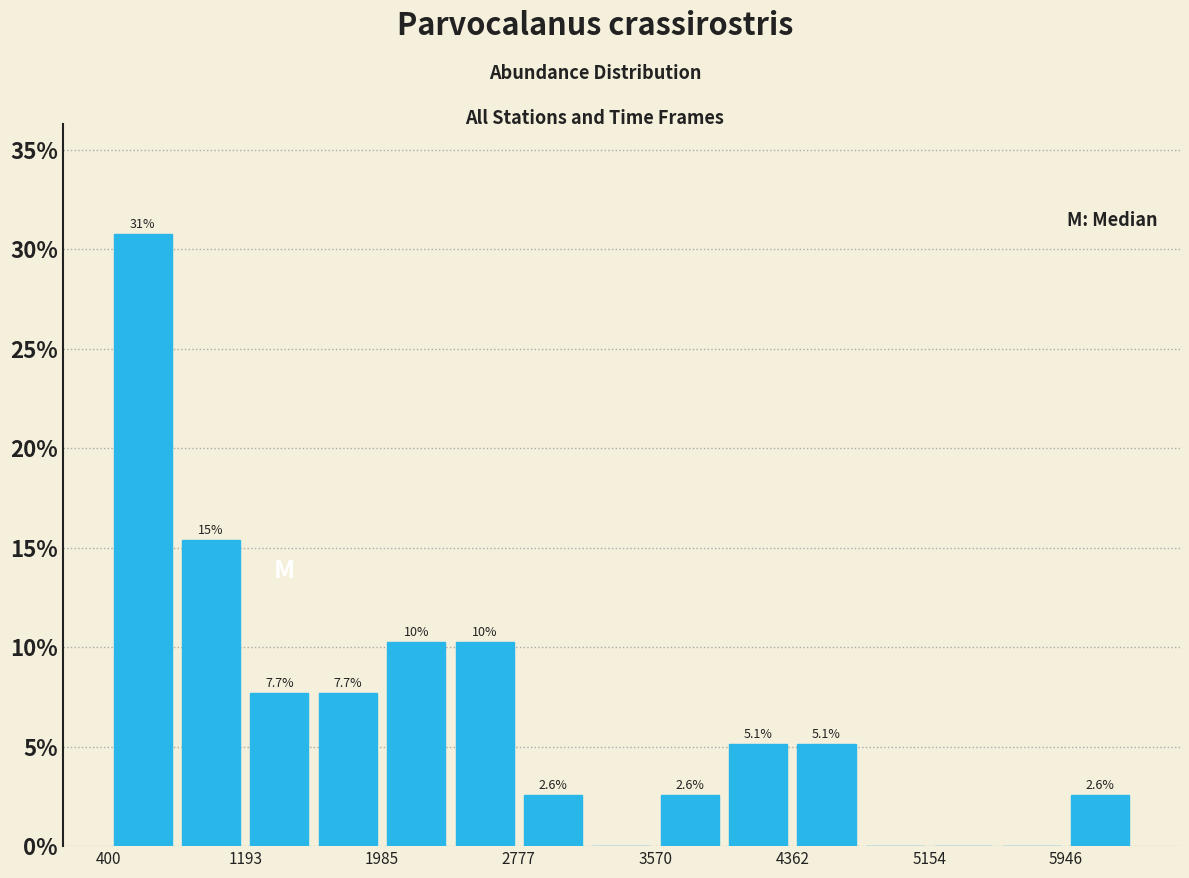

Read against the x-axis, roughly where is the centre of the tallest bar?

600